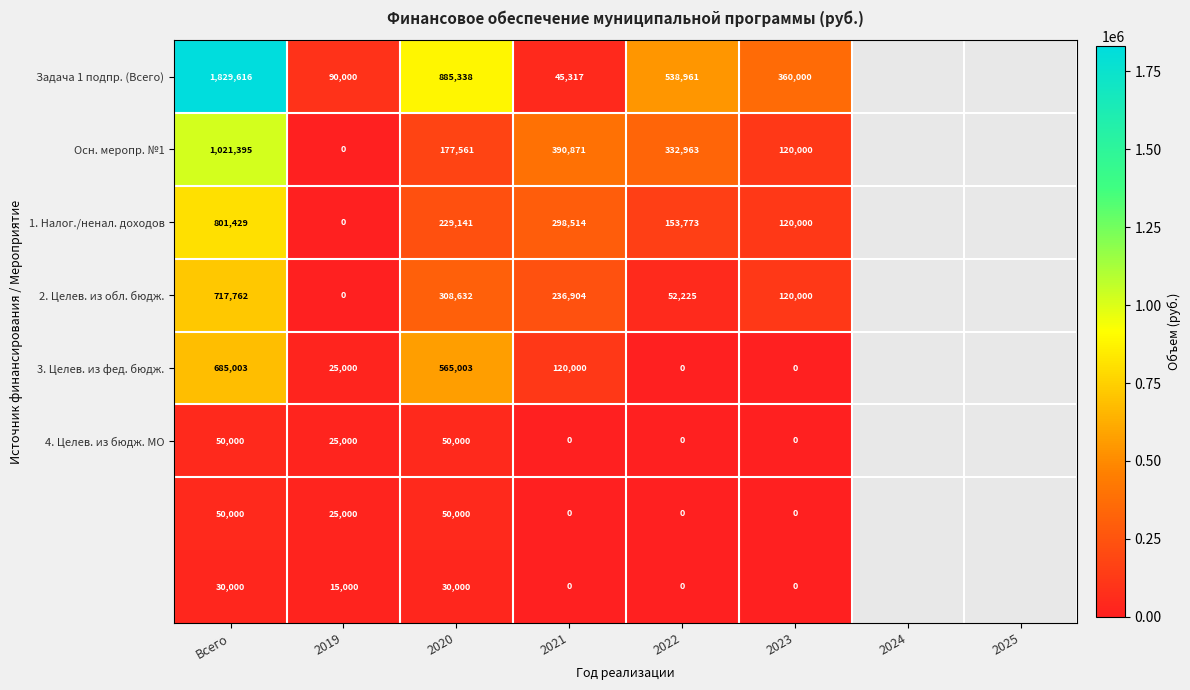

What is the difference between the highest and lowest values at 2023?

360000